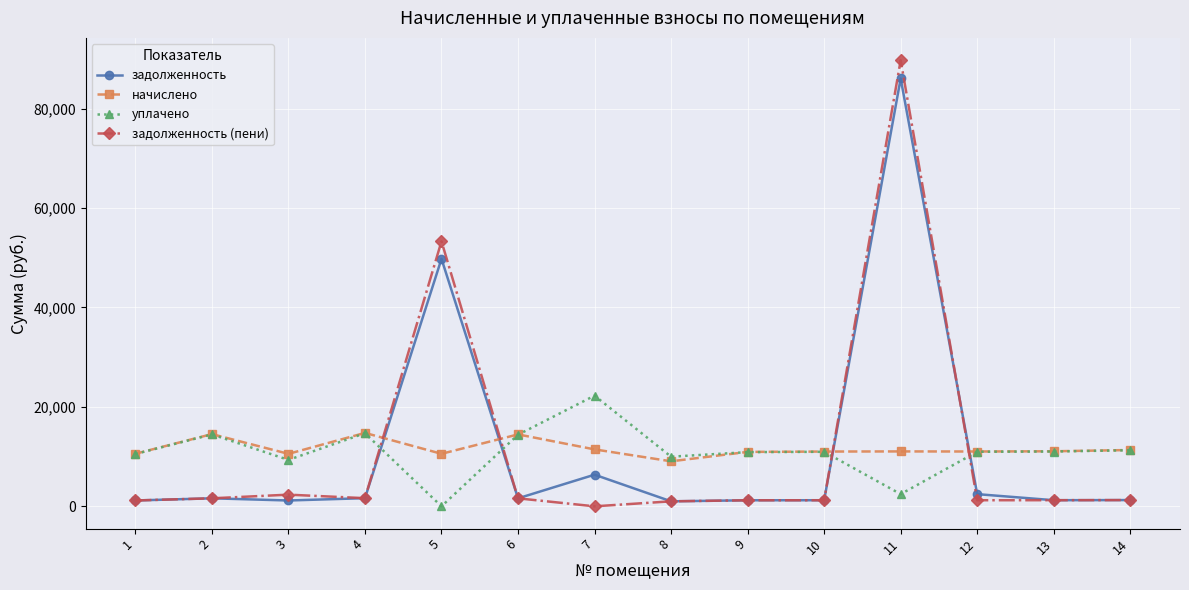

How many distinct data groups are displayed?

4